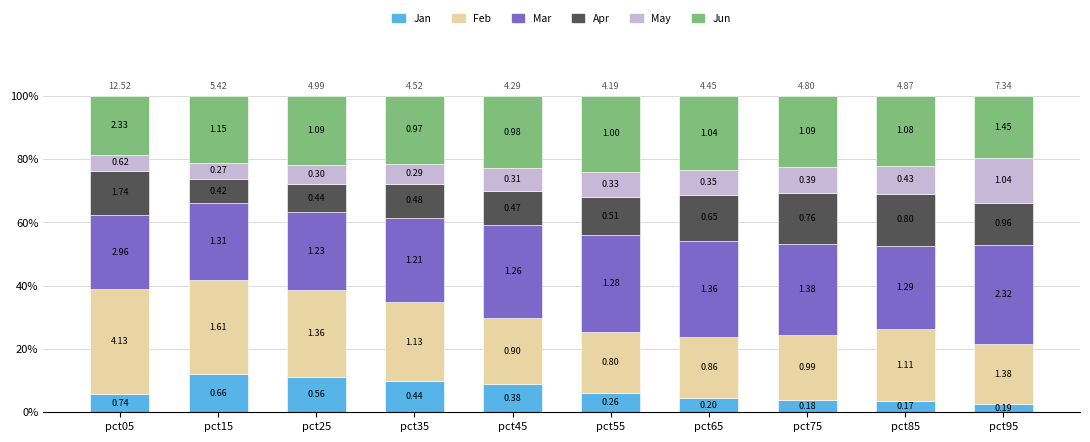

What are all the series names shown in the legend?

Jan, Feb, Mar, Apr, May, Jun